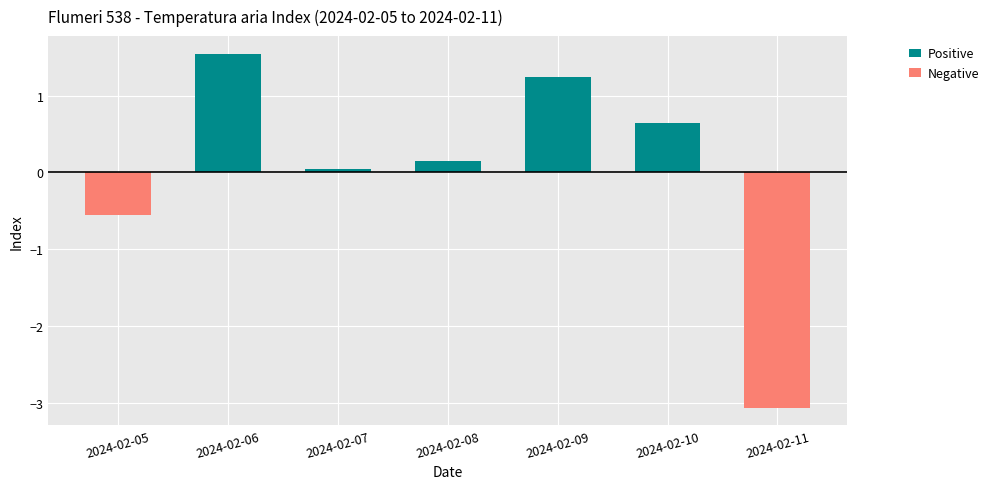

Reading left to right, what are all the values shown in this chart?

Positive: 0.0	1.5	0.0	0.1	1.2	0.6	0.0
Negative: -0.6	0.0	0.0	0.0	0.0	0.0	-3.1